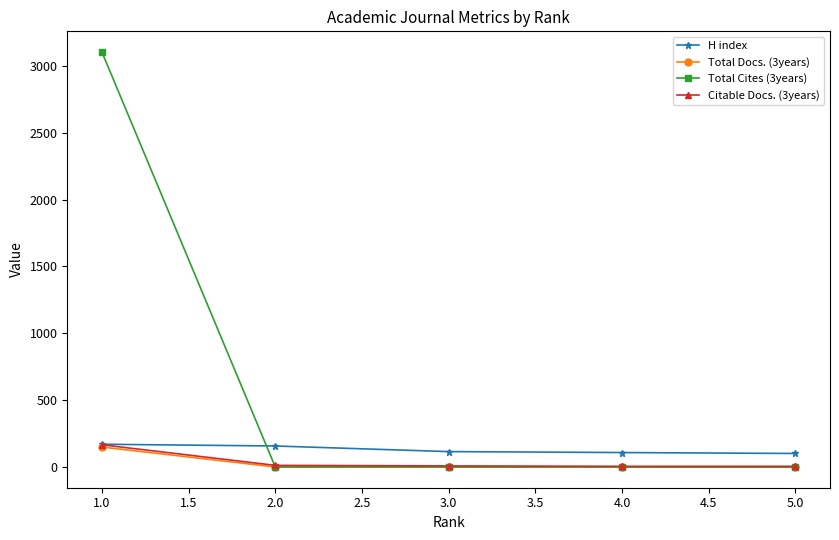

How many data points does each series have?

5